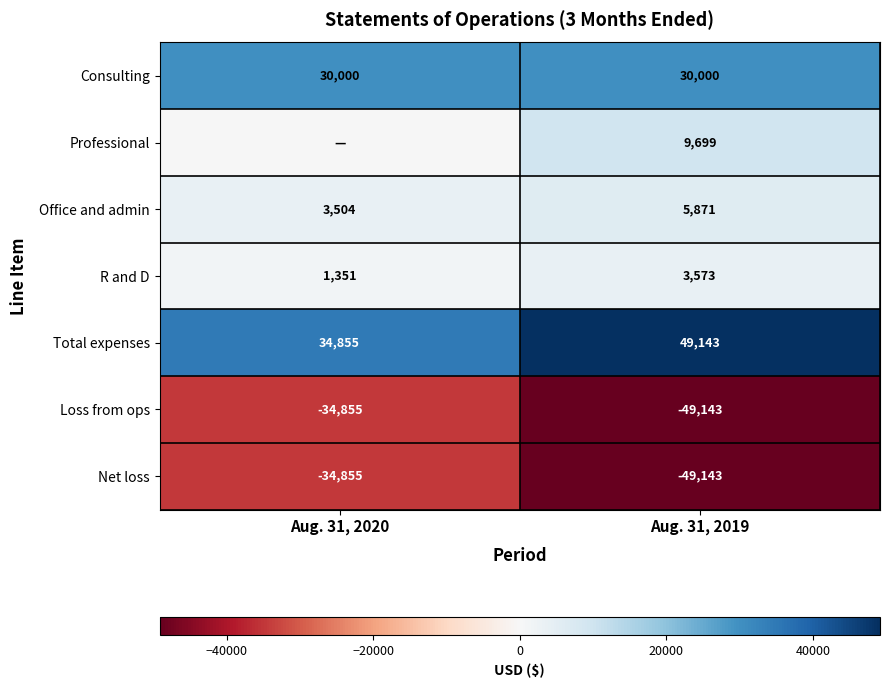

At how many categories does at least one series exceed 36173?

1